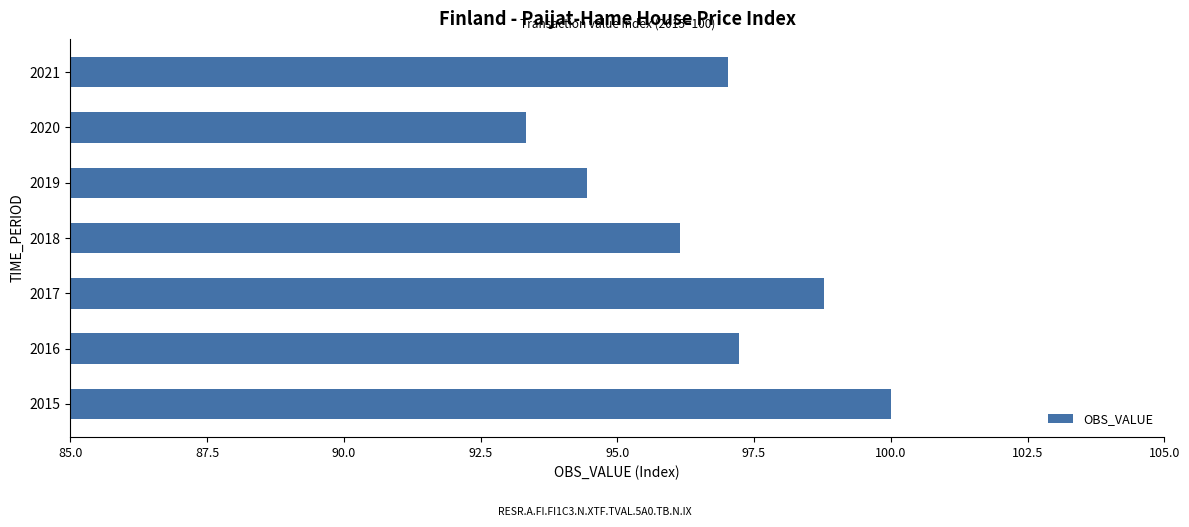

What is the smallest value displayed?

93.3